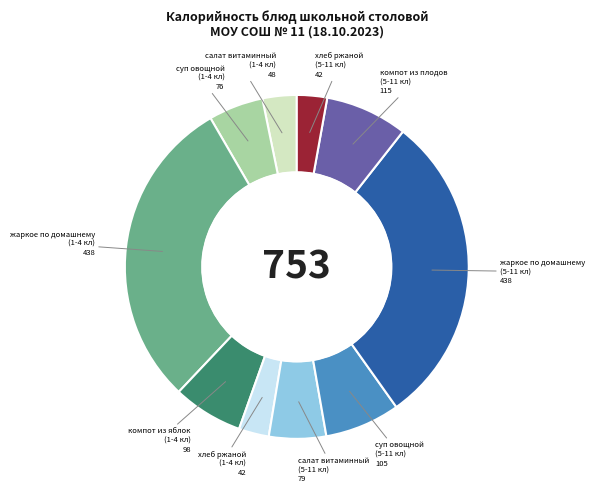

Does any single category account for the majority?

No